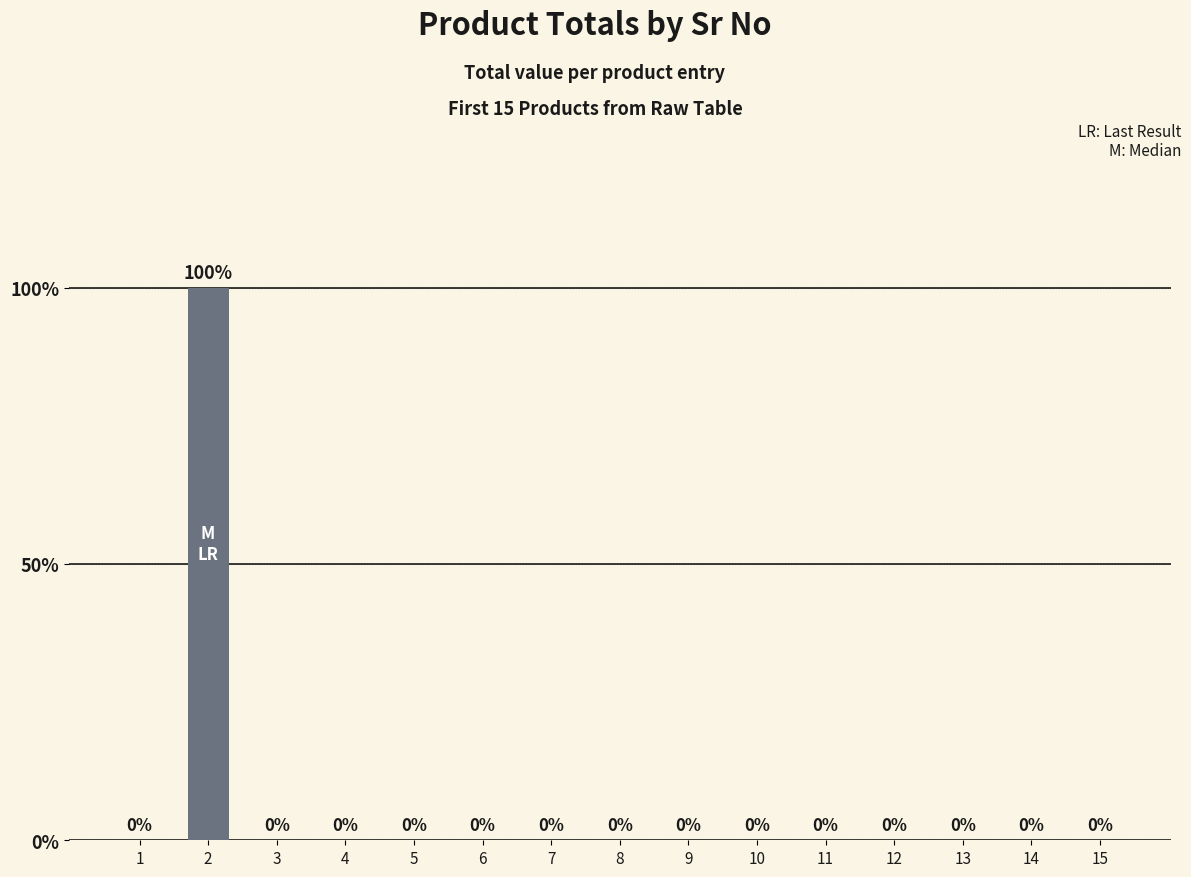

Reading right to left, extract all data points from this chart.

15=0.0	14=0.0	13=0.0	12=0.0	11=0.0	10=0.0	9=0.0	8=0.0	7=0.0	6=0.0	5=0.0	4=0.0	3=0.0	2=27.5	1=0.0